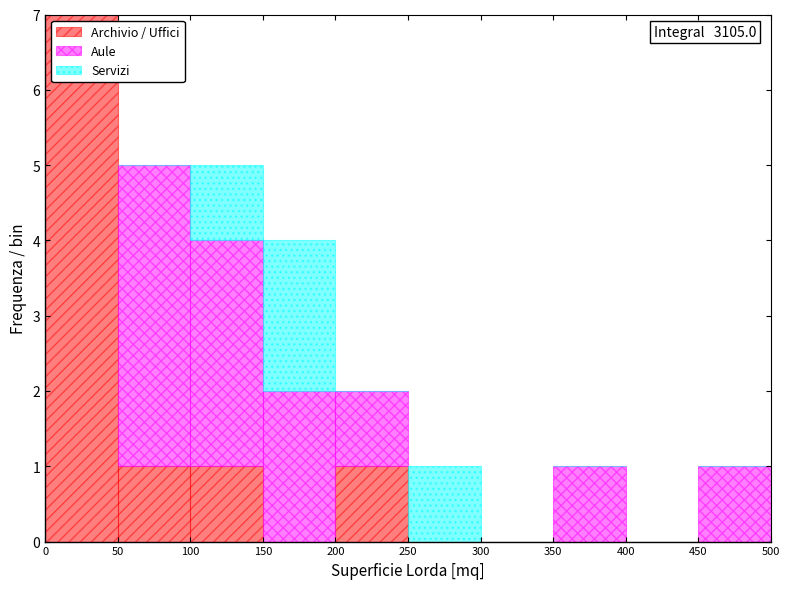

Which range on the x-axis has the tallest stacked bar (by total height)?

0 to 50